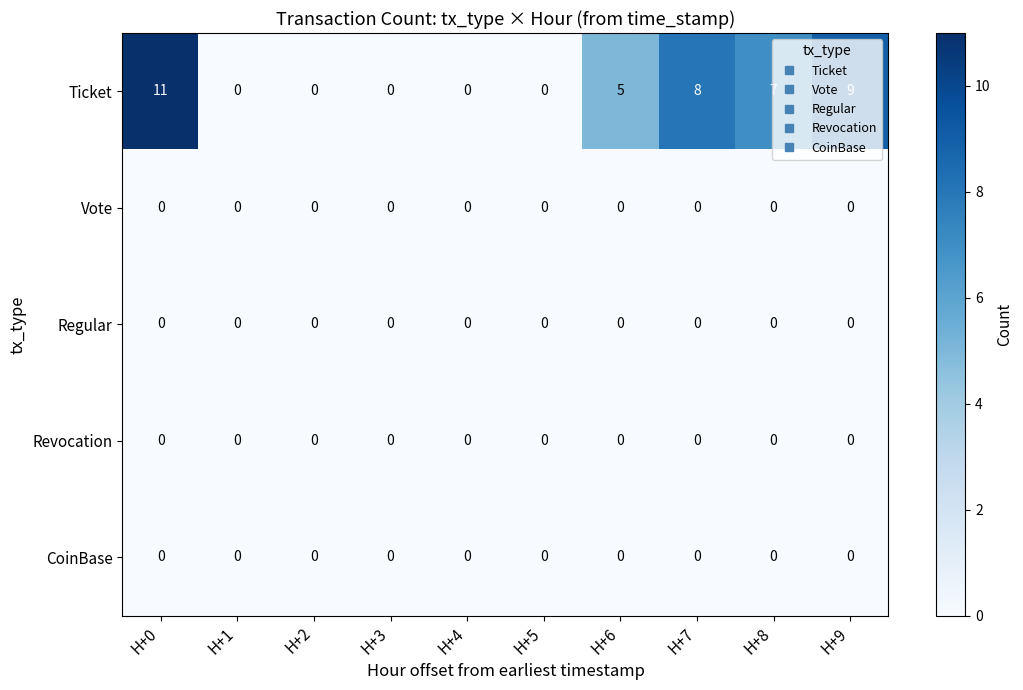

What is the total value across all series at H+0?

11